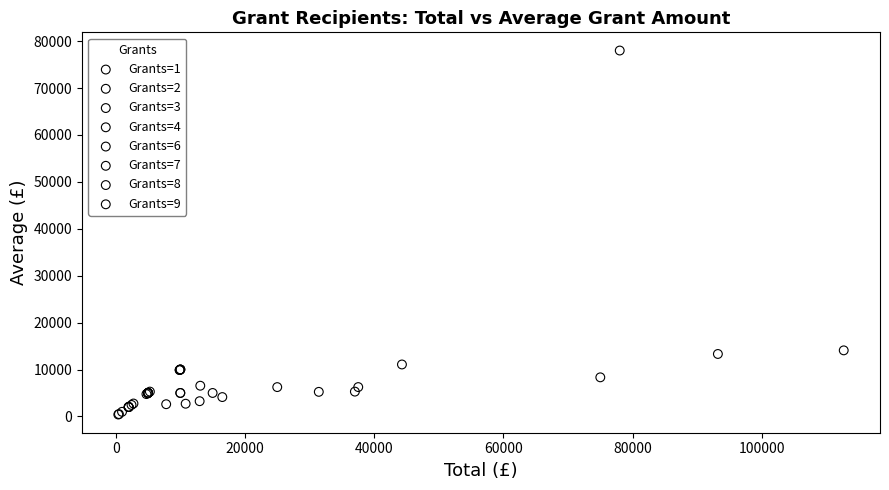

Which series contains the lowest Y value?

Grants=1